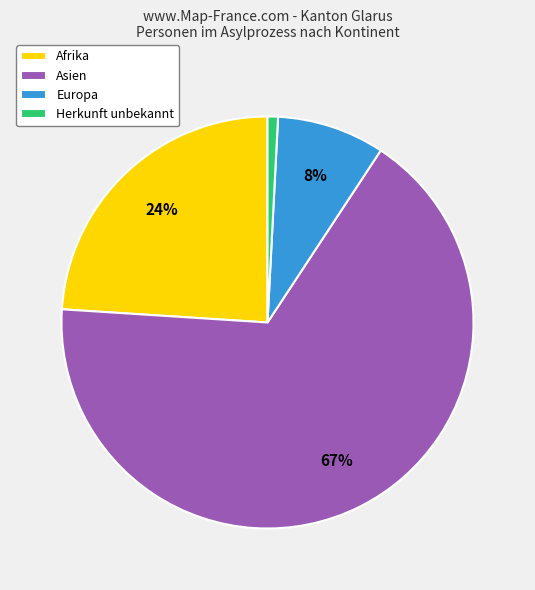

What is the majority slice?

Asien